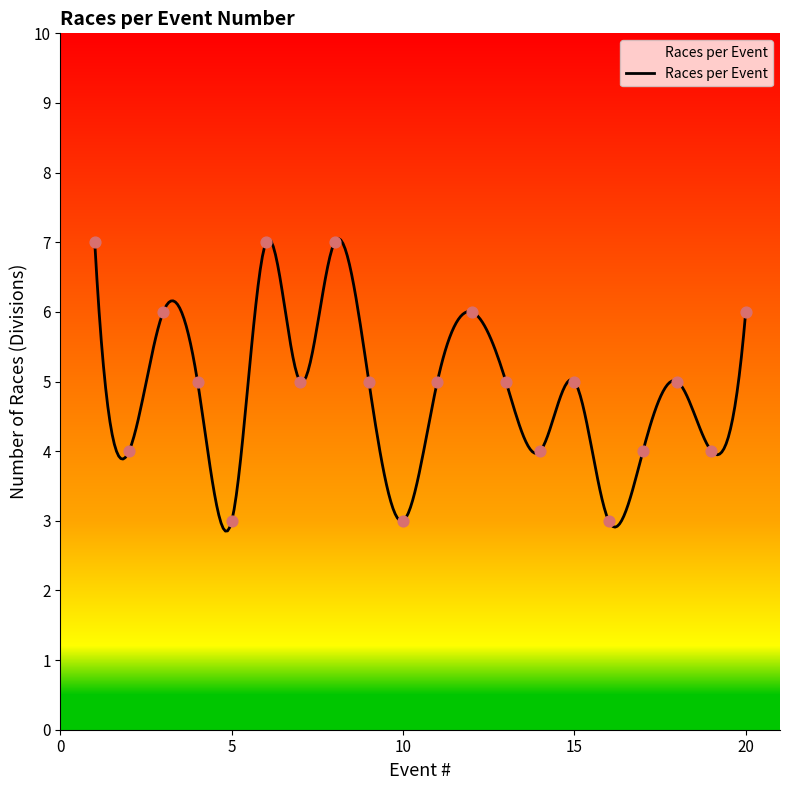

What is the ratio of the value at 2 to the value at 20?

0.7